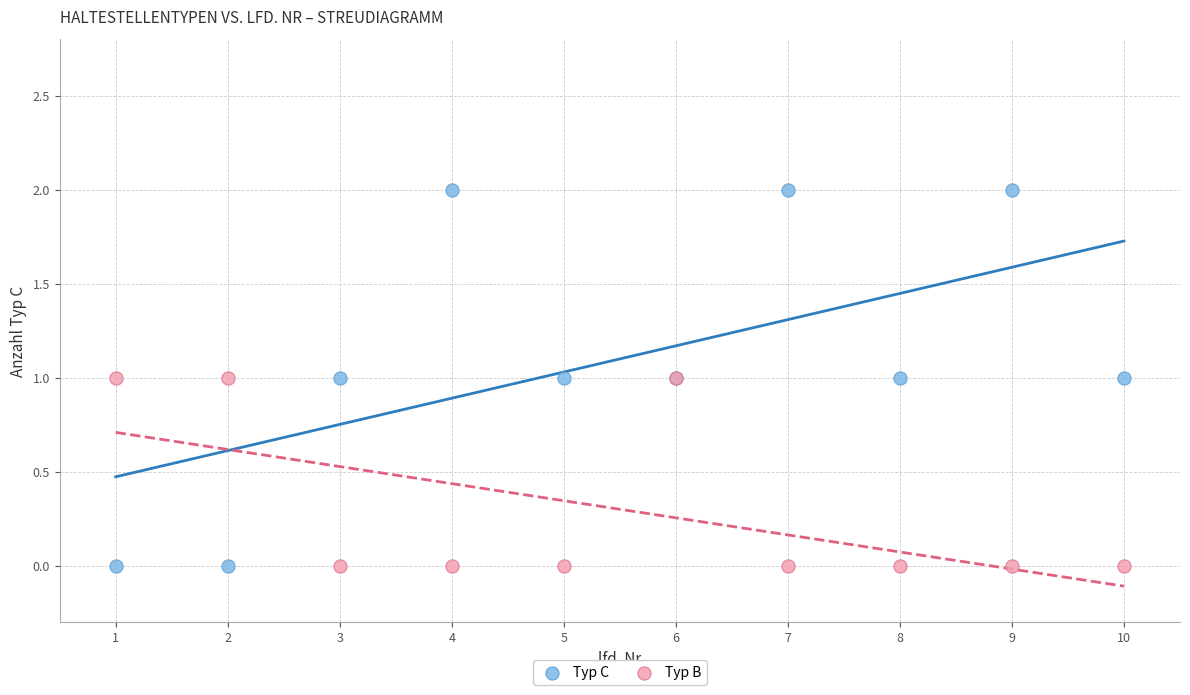

Which series has the widest spread of Y values?

Typ C